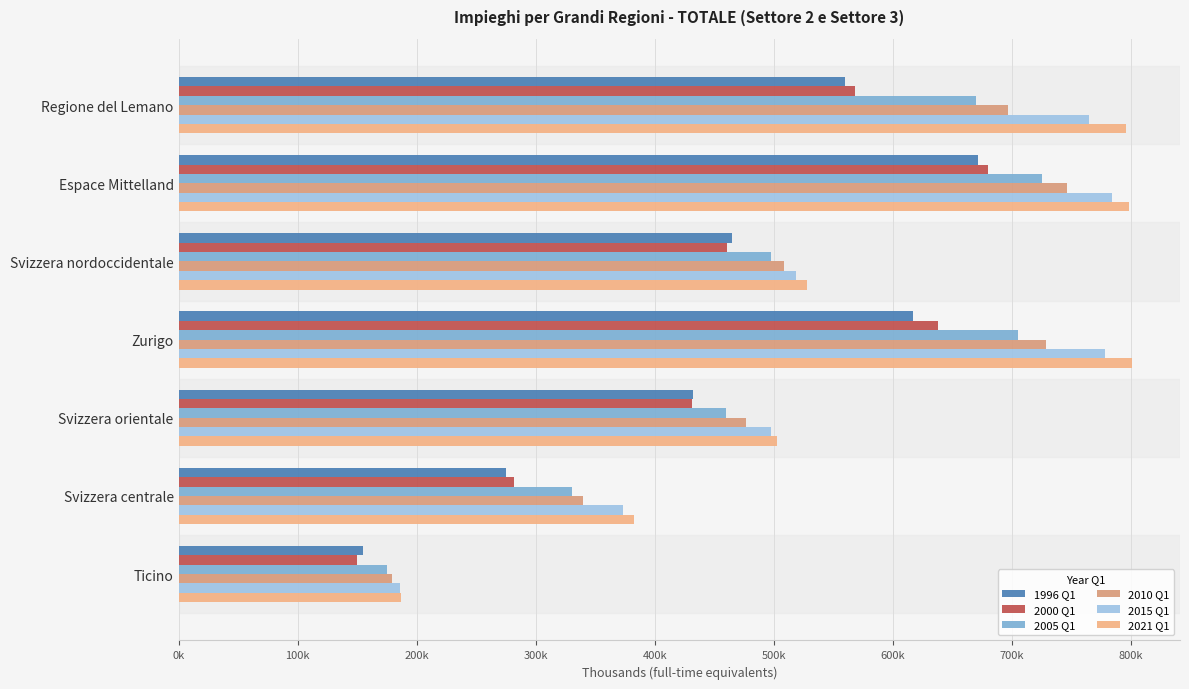

How many data points in 2000 Q1 are less than 460743?

3